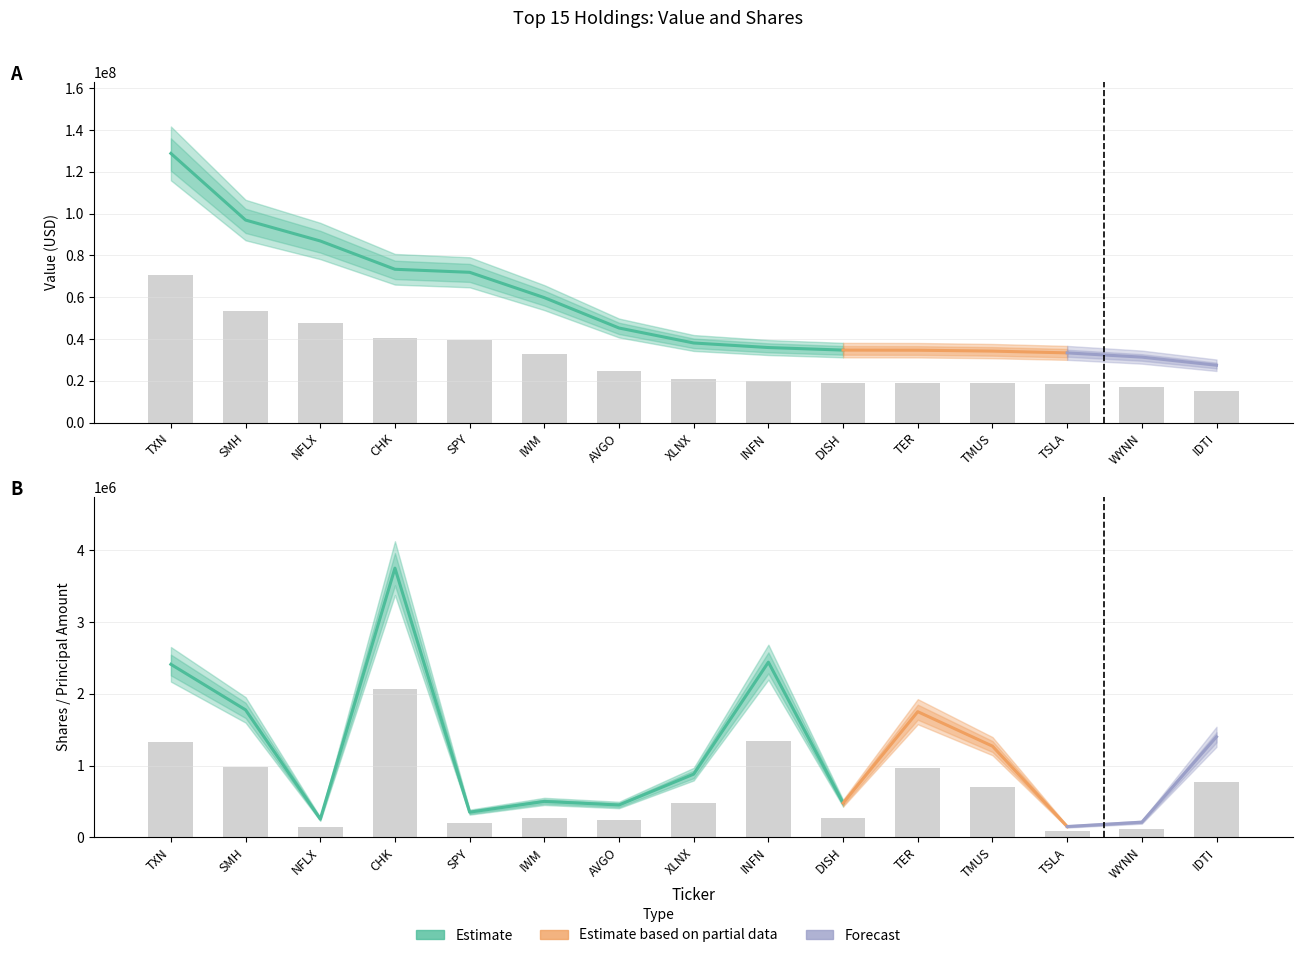

How many groups of bars are there?

15